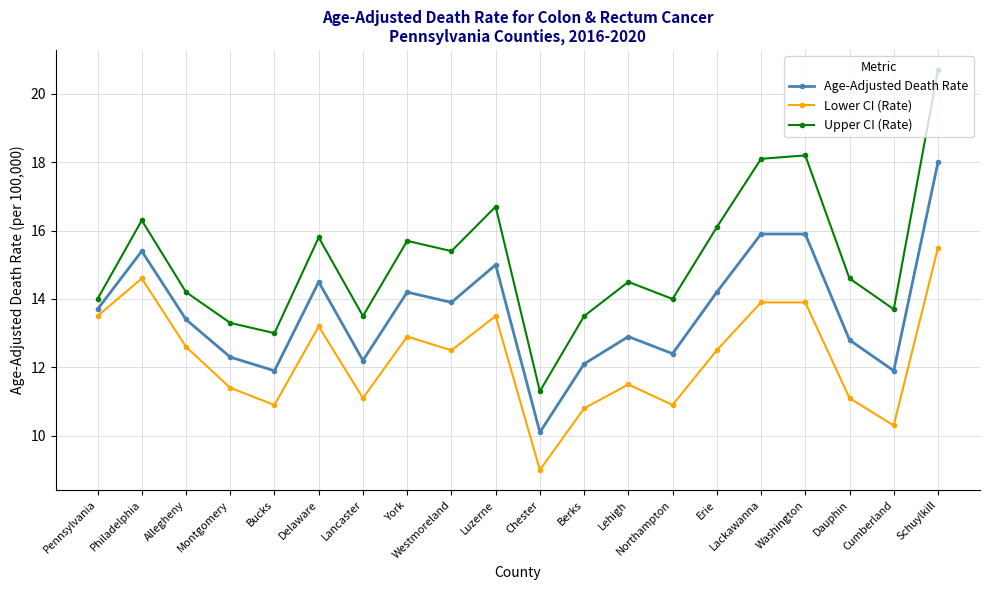

What is the value of the Age-Adjusted Death Rate point at the 4th from the left?

12.3